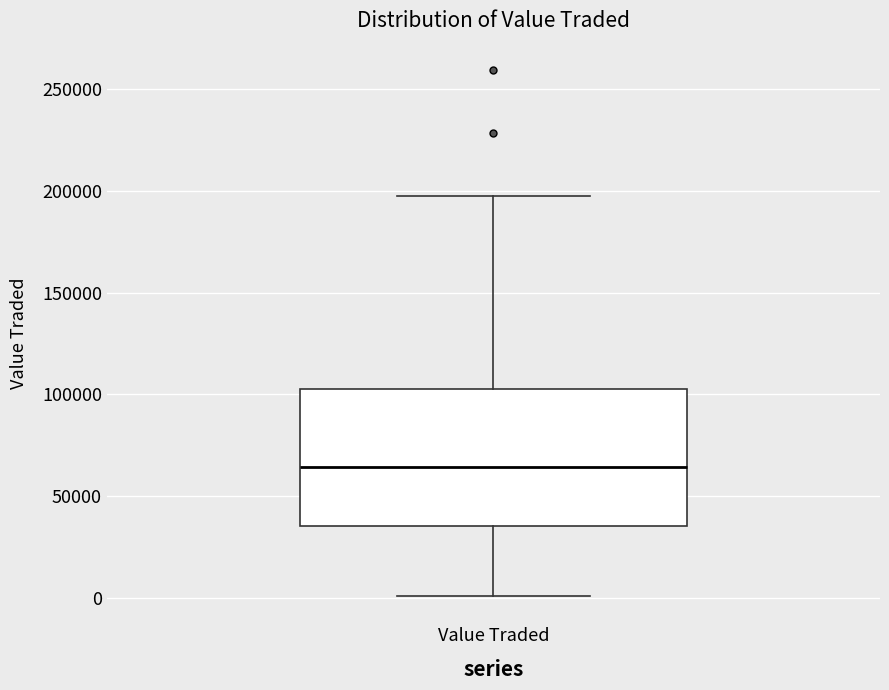

Read this box plot against the y-axis: the position of the median line, the range covered by the box, and the ends of both whiskers. The values are not printed on the chart, so give them approximately, as read against the axis.

median 65000, box 35000 to 105000, whiskers 0 to 195000